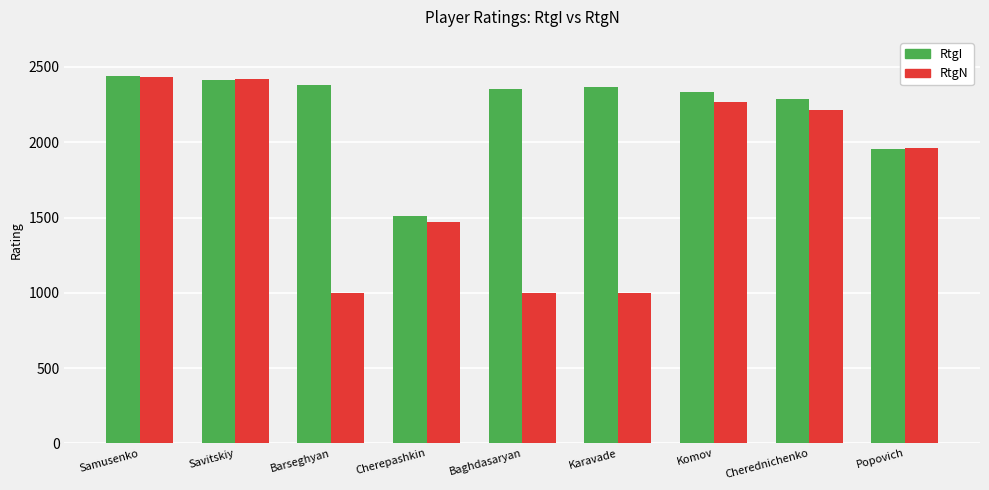

What are all the series names shown in the legend?

RtgI, RtgN